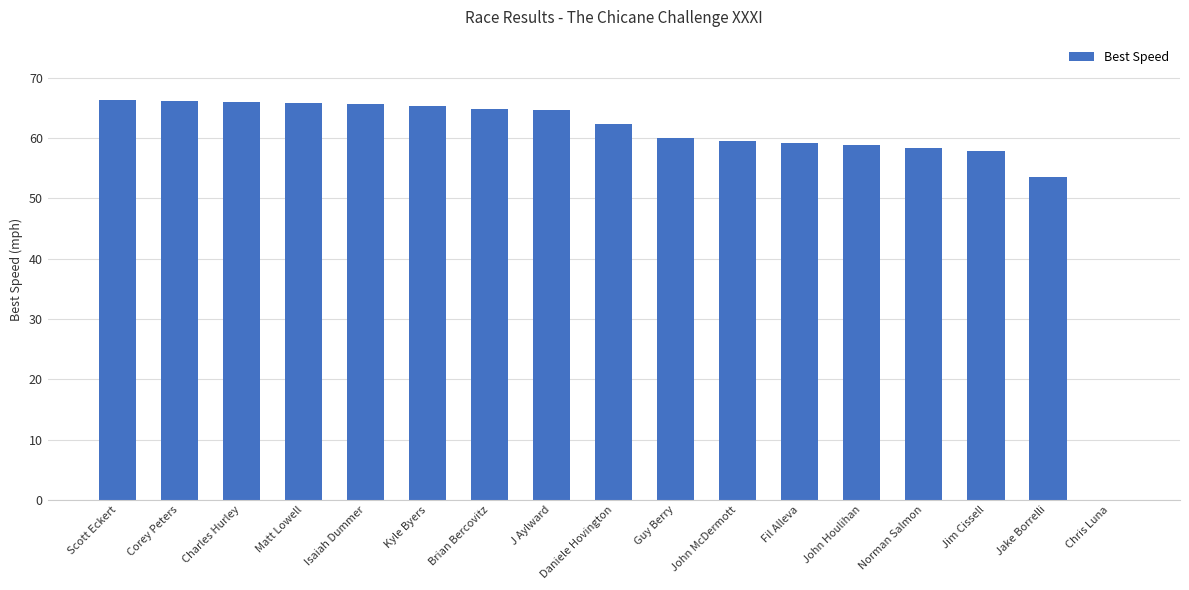

True or false: the data shows -21.0 at Chris Luna.

False